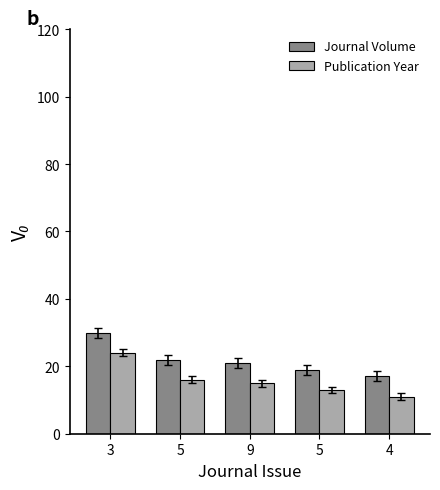

What are all the series names shown in the legend?

Journal Volume, Publication Year